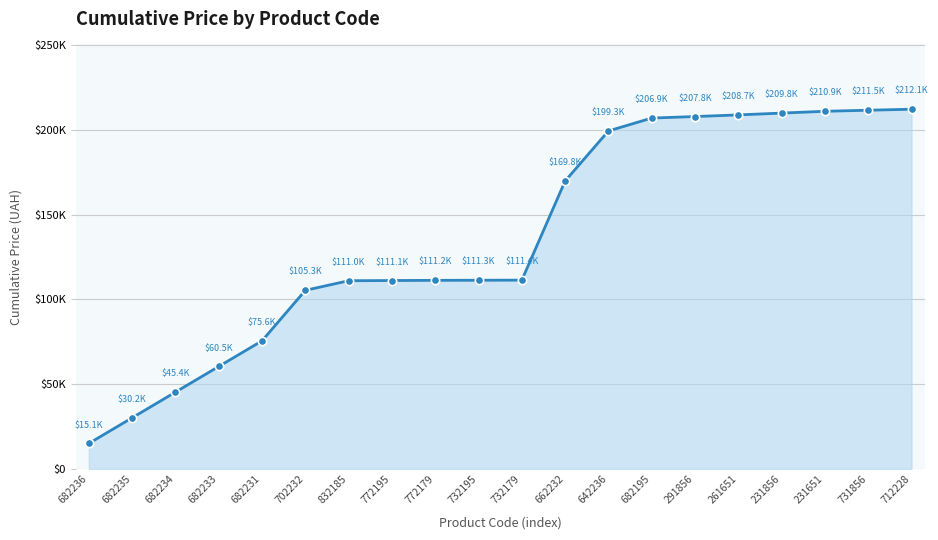

Does the chart have visible grid lines?

Yes